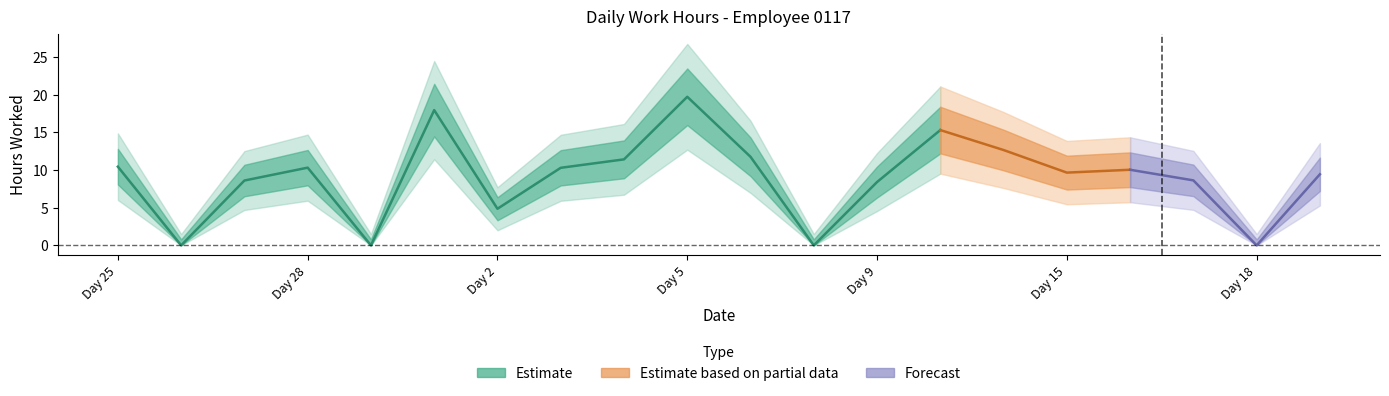

What is the average value?

9.0